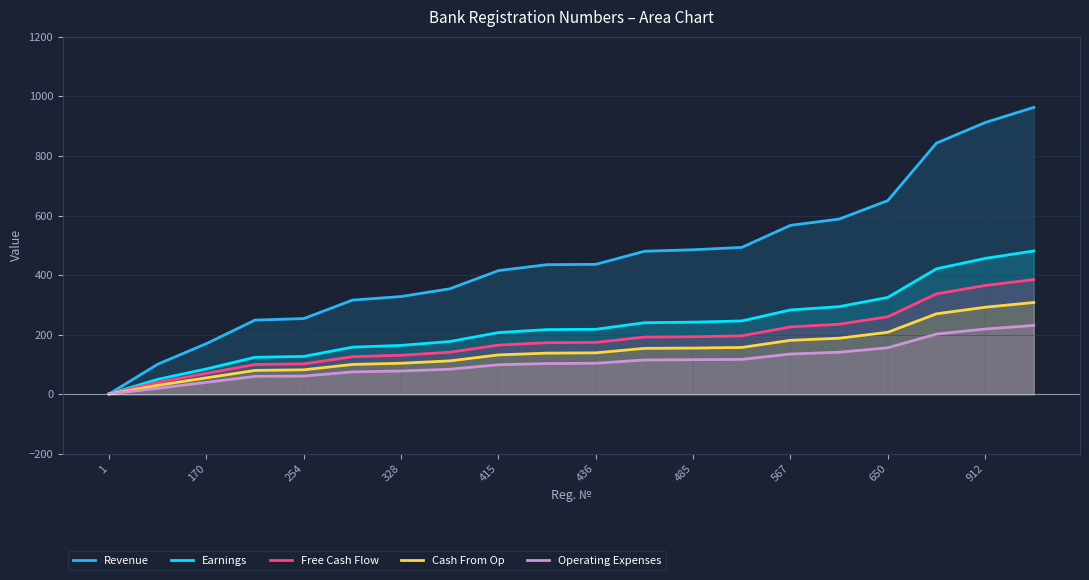

Which series has the largest total across all categories?

Revenue